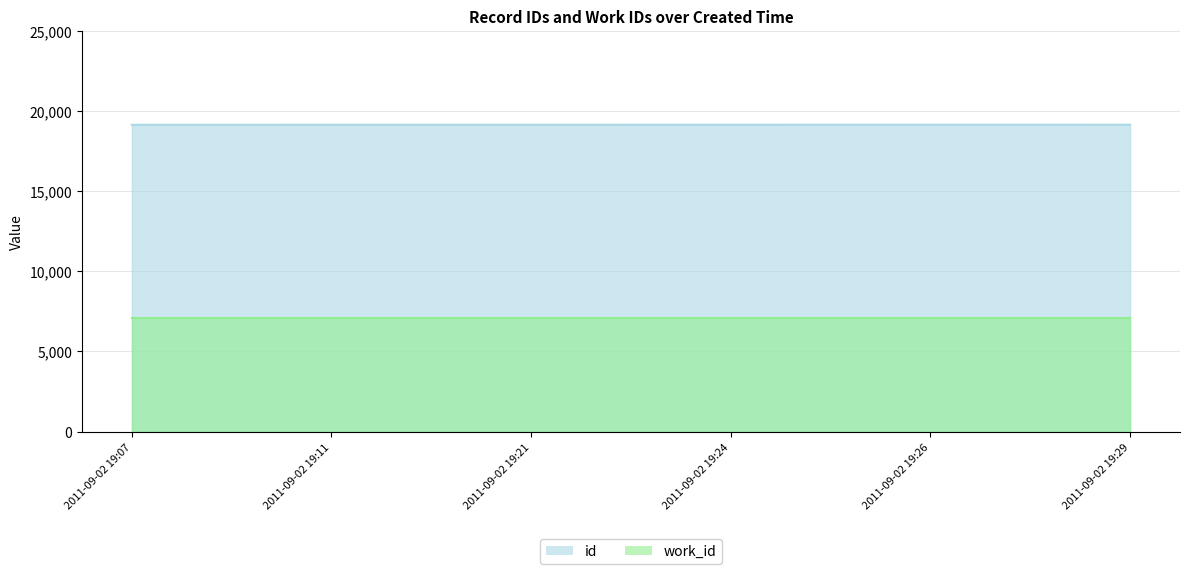

Where is the data nearest to the value 19128?

2011-09-02 19:21